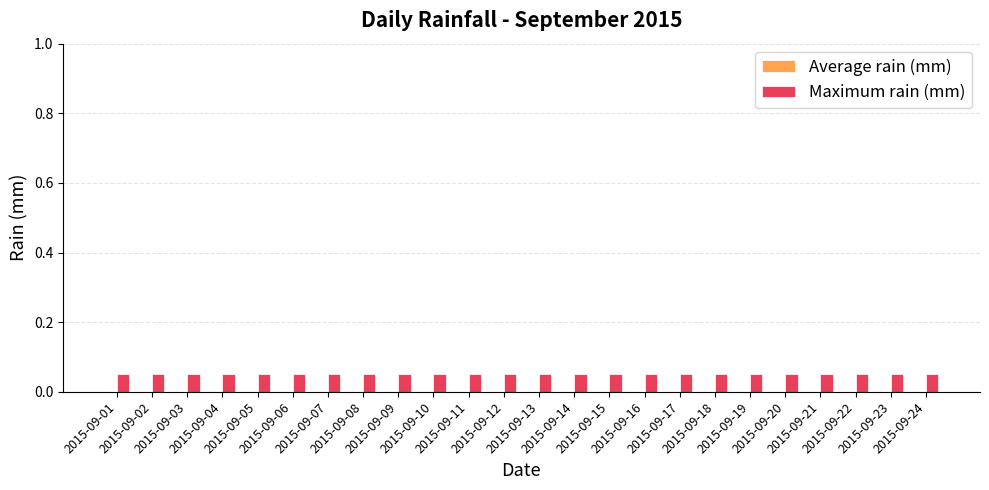

Where is Average rain (mm) nearest to the value 0?

2015-09-01